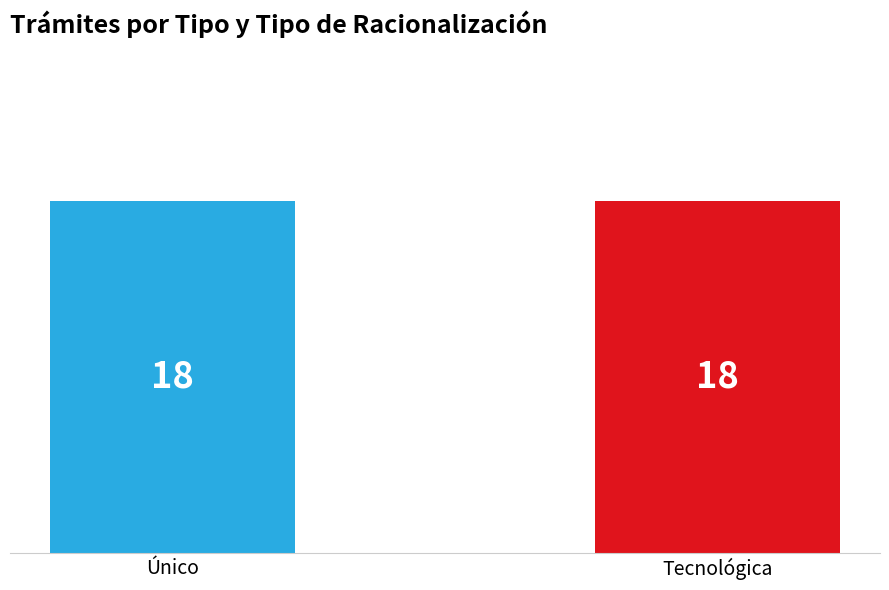

Are the bars horizontal?

No